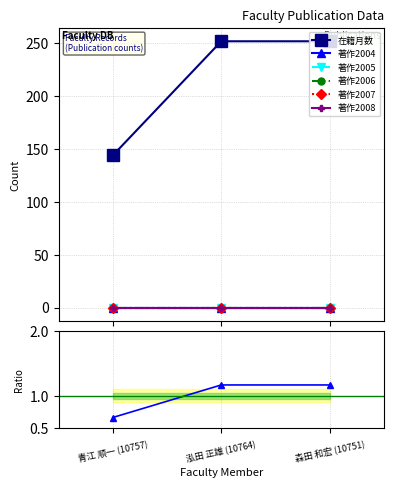

Which has a higher value, 青江 順一 (10757) or 森田 和宏 (10751)?

森田 和宏 (10751)